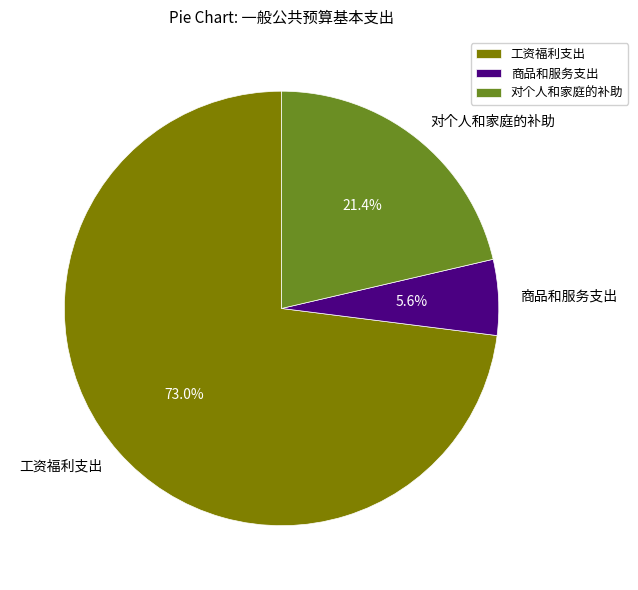

The 对个人和家庭的补助 slice represents 9% of the pie. True or false?

False